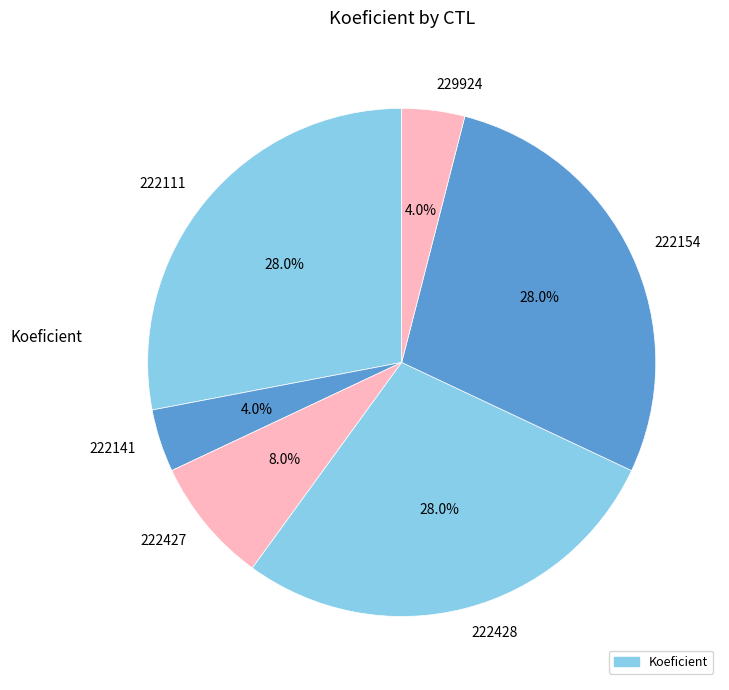

How many slices are in this pie chart?

6